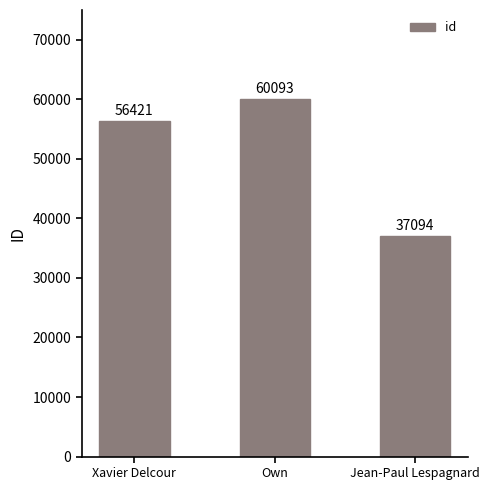

What is the ratio of the value at Xavier Delcour to the value at Jean-Paul Lespagnard?

1.5